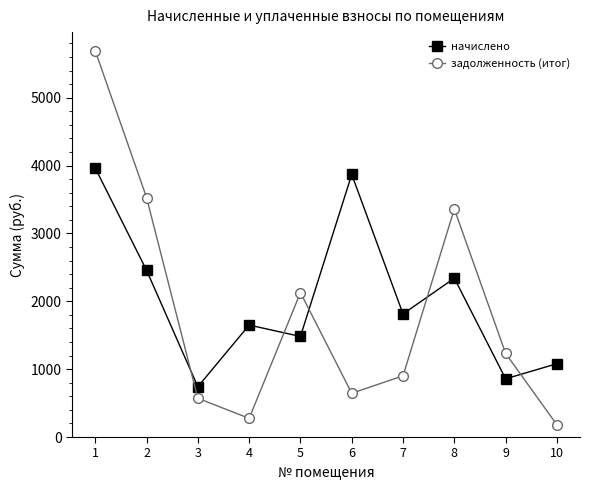

How many intersections are there between задолженность (итог) and начислено?

5